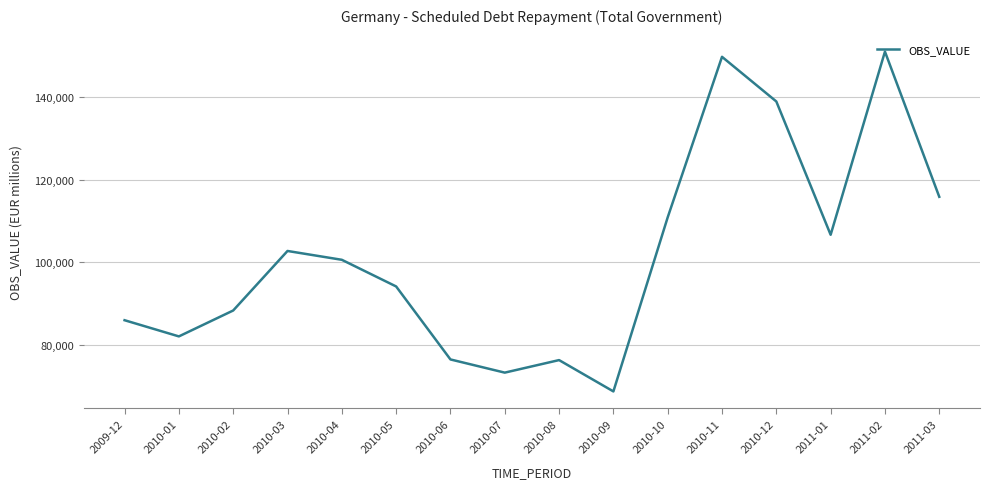

At which label is the value closest to 109855?

2010-10